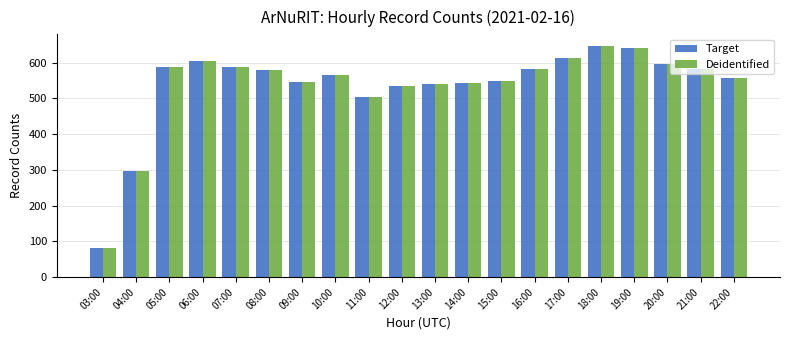

Where is Target nearest to the value 364?

04:00